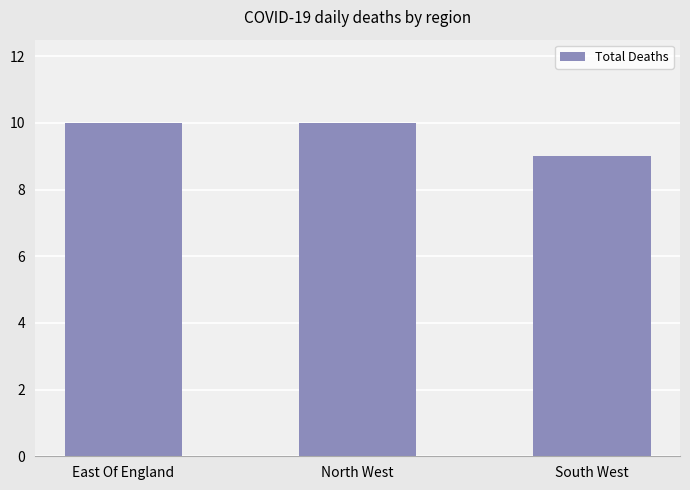

Reading left to right, what are all the values shown in this chart?

10	10	9